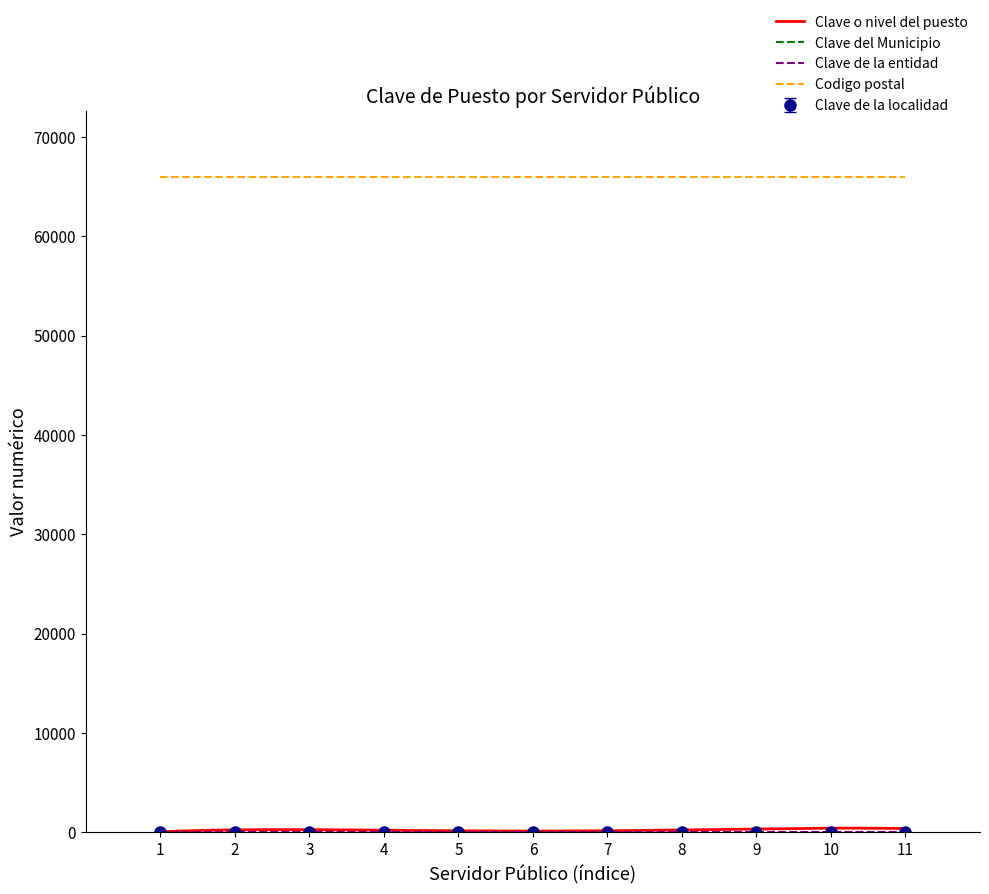

True or false: Clave de la localidad and Codigo postal cross at least once.

False